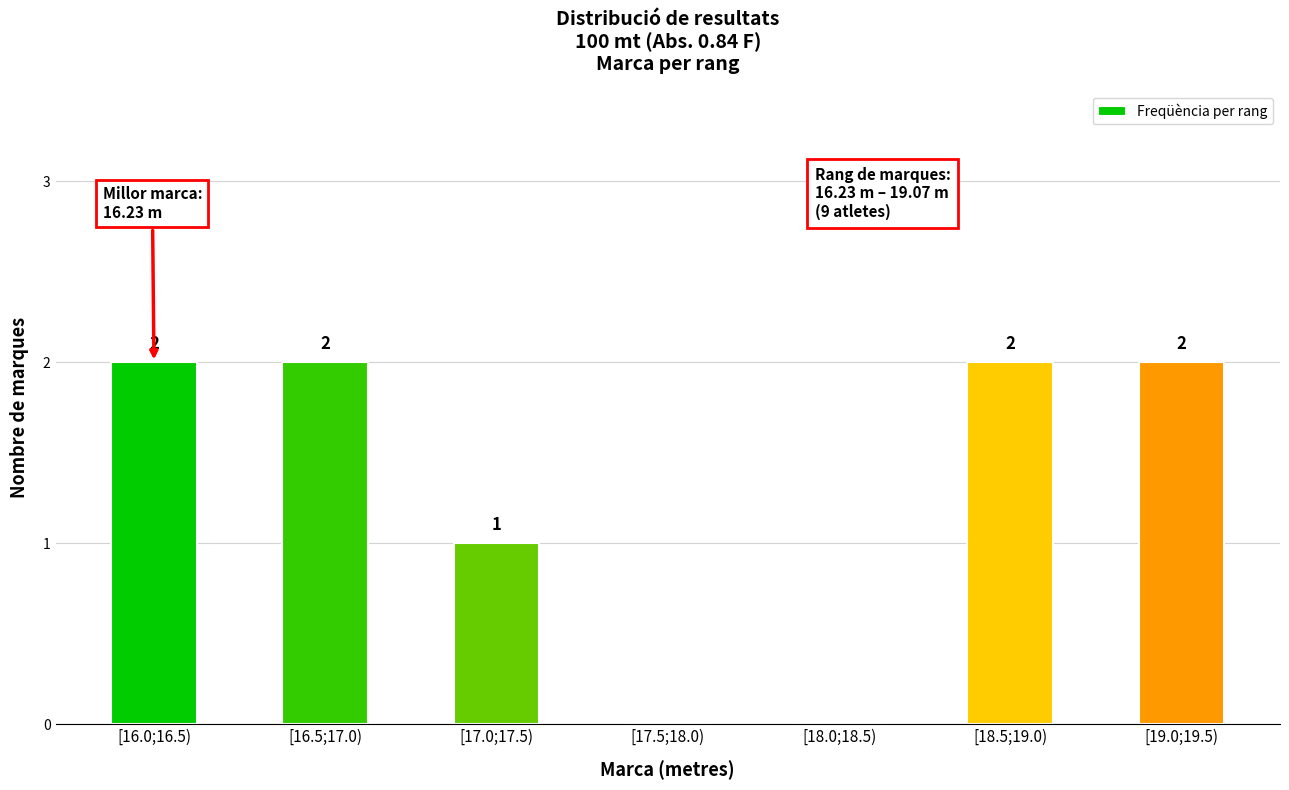

Reading left to right, list all the values displayed in this chart.

[16.0;16.5)=2	[16.5;17.0)=2	[17.0;17.5)=1	[17.5;18.0)=0	[18.0;18.5)=0	[18.5;19.0)=2	[19.0;19.5)=2